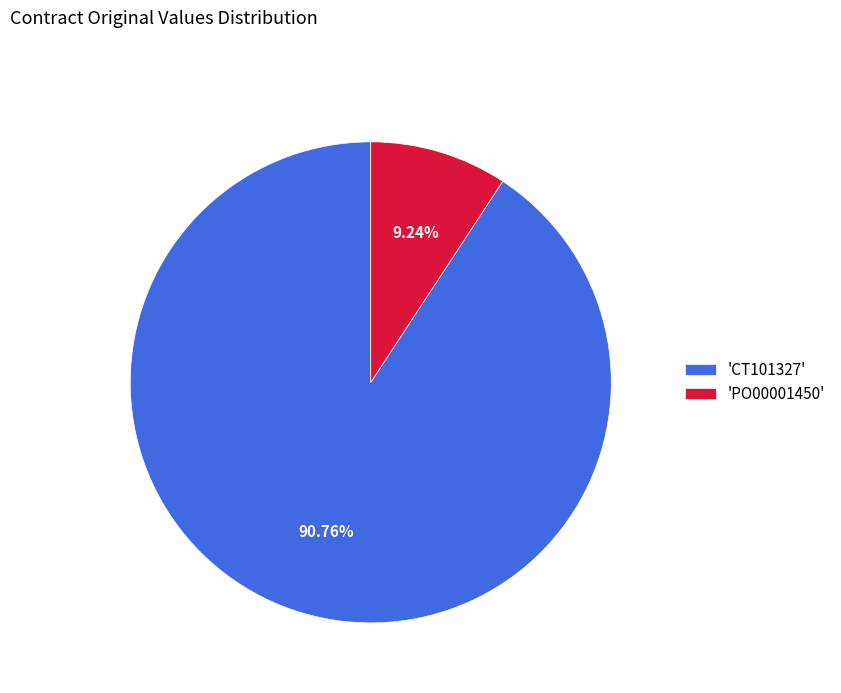

Which category has the smallest portion of the pie?

'PO00001450'